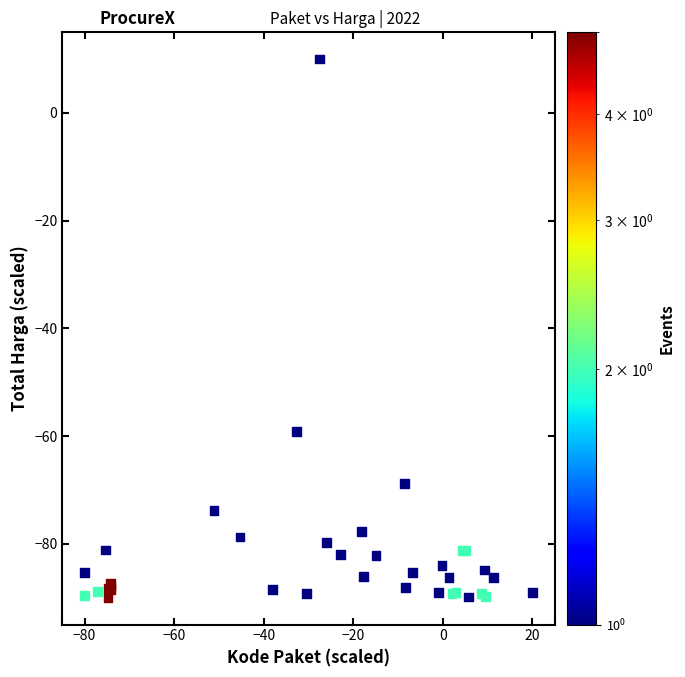

What Y value in the scatter plot is closest to -40?

-59.2